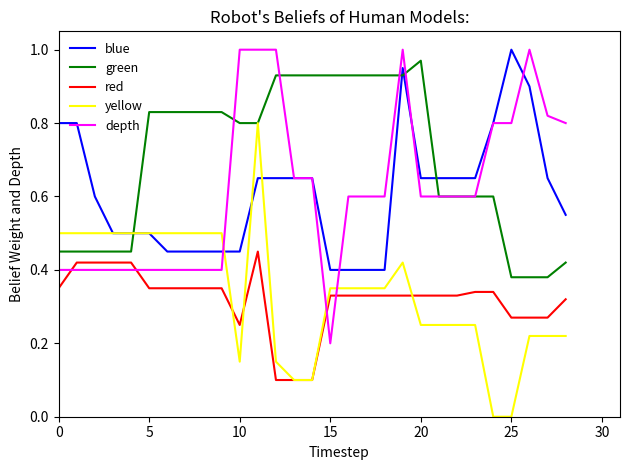

True or false: red and depth intersect in this chart.

True